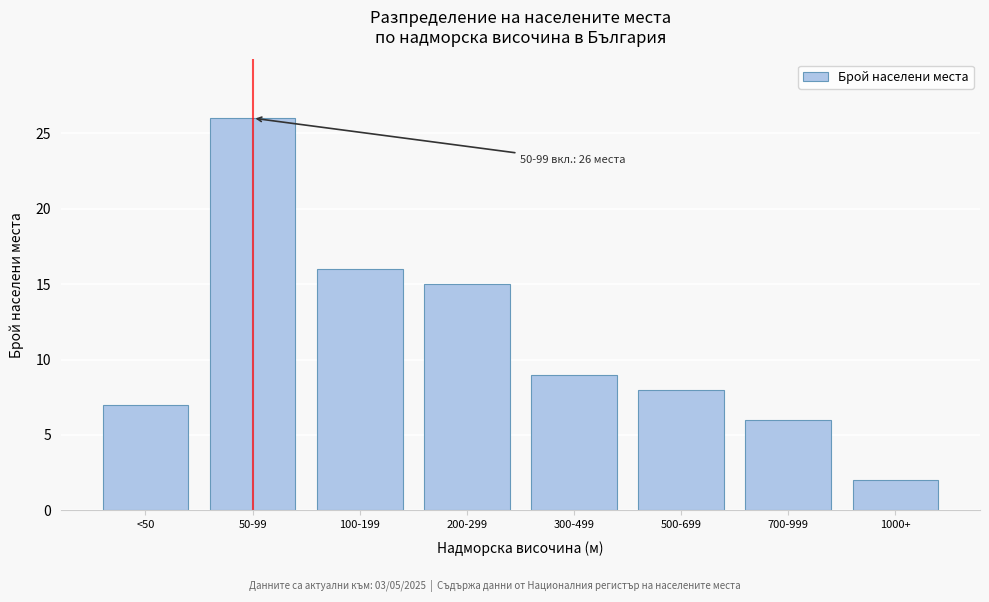

Reading left to right, what are all the values shown in this chart?

7	26	16	15	9	8	6	2